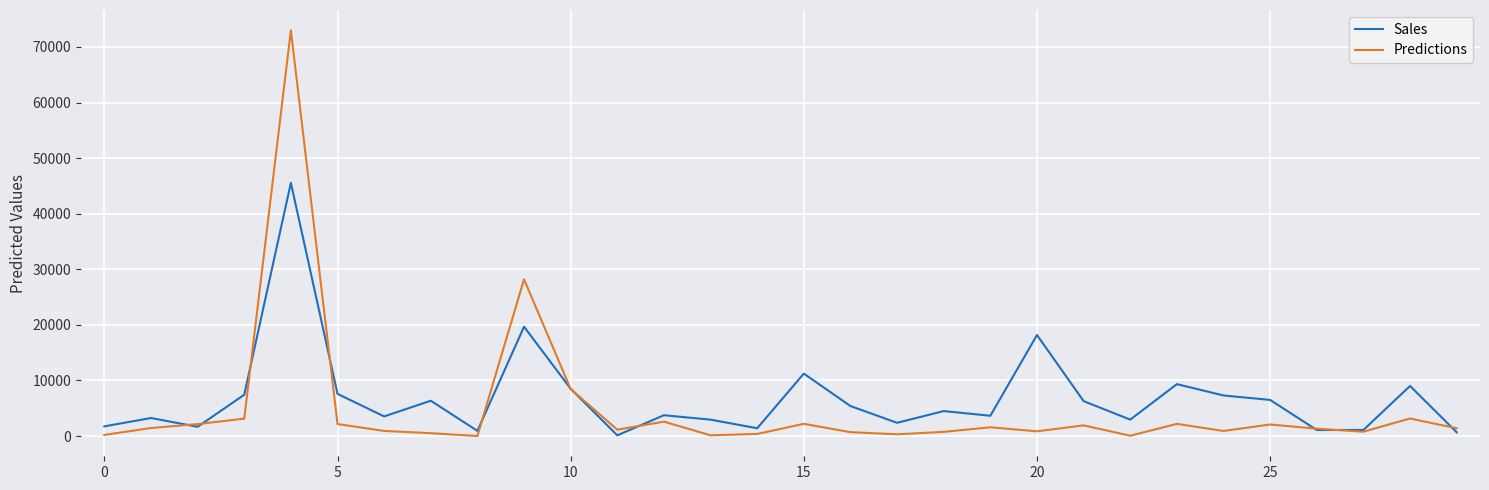

Rank the series by their maximum value, from lowest to highest.

Sales, Predictions